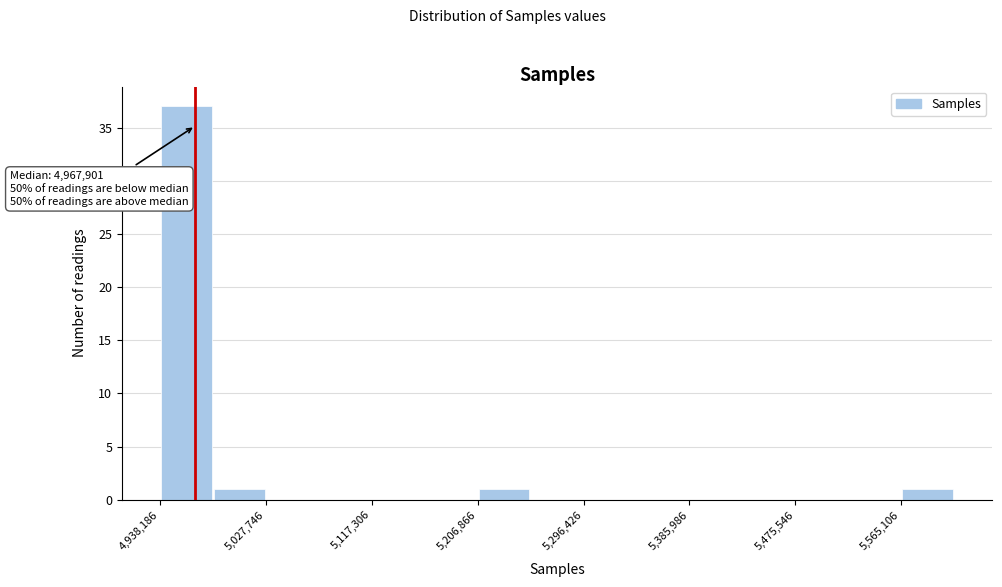

Over which range of the x-axis is the bar tallest?

4940000 to 4980000